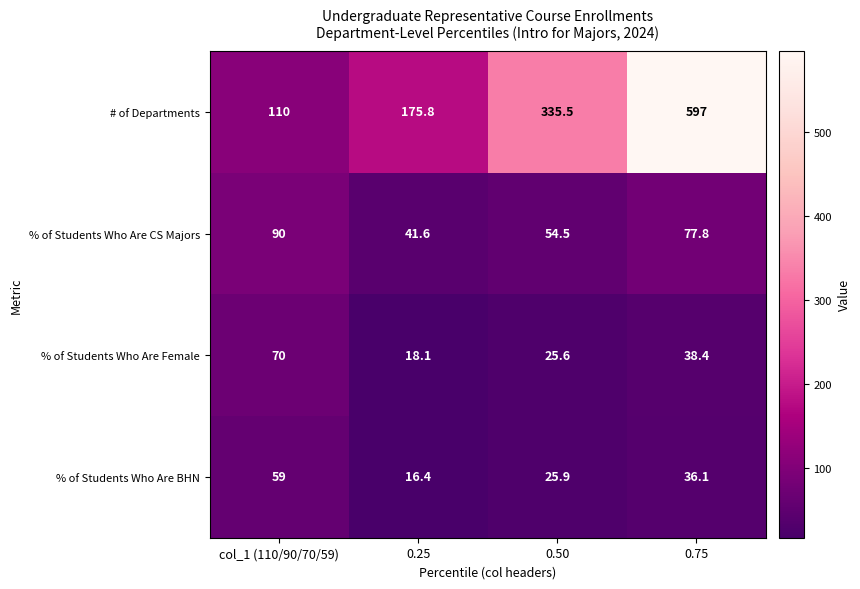

Between col_1 (110/90/70/59) and 0.25, which series saw the biggest shift?

# of Departments